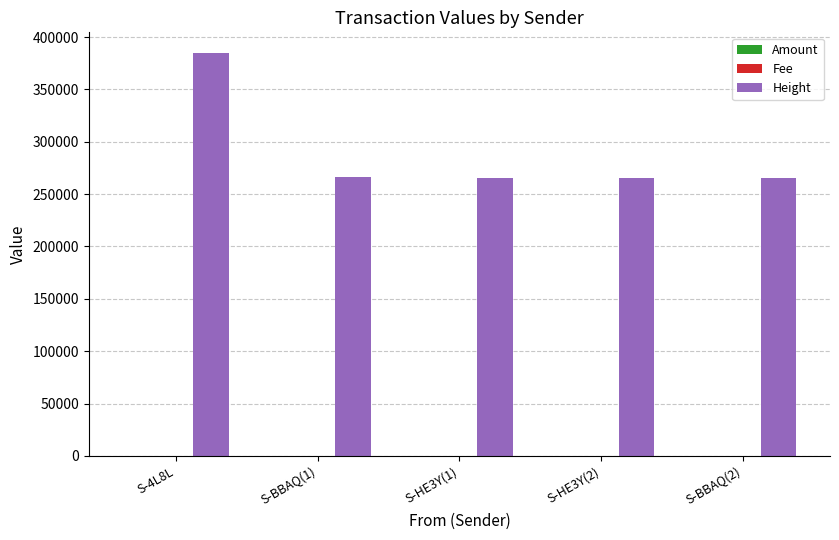

Which series has the largest total across all categories?

Height